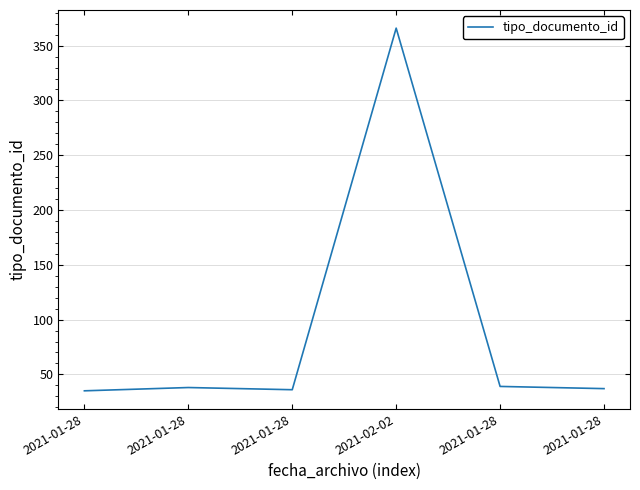

What is the smallest value displayed?

35